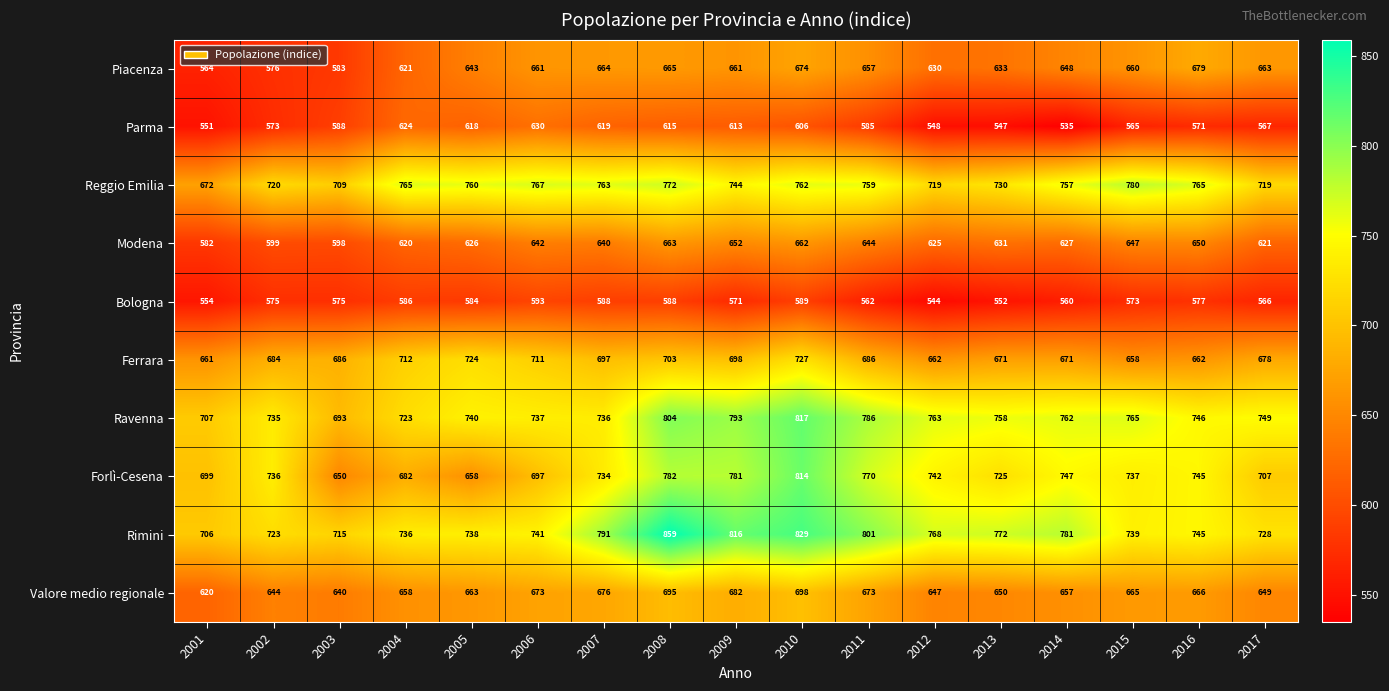

What is the average value of the Rimini series?

764